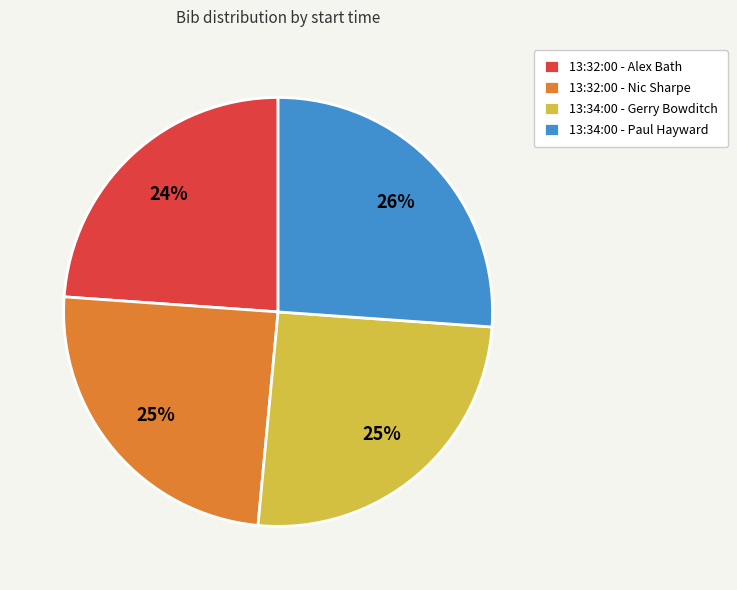

Is it true that 13:34:00 - Paul Hayward is 26% of the pie?

True